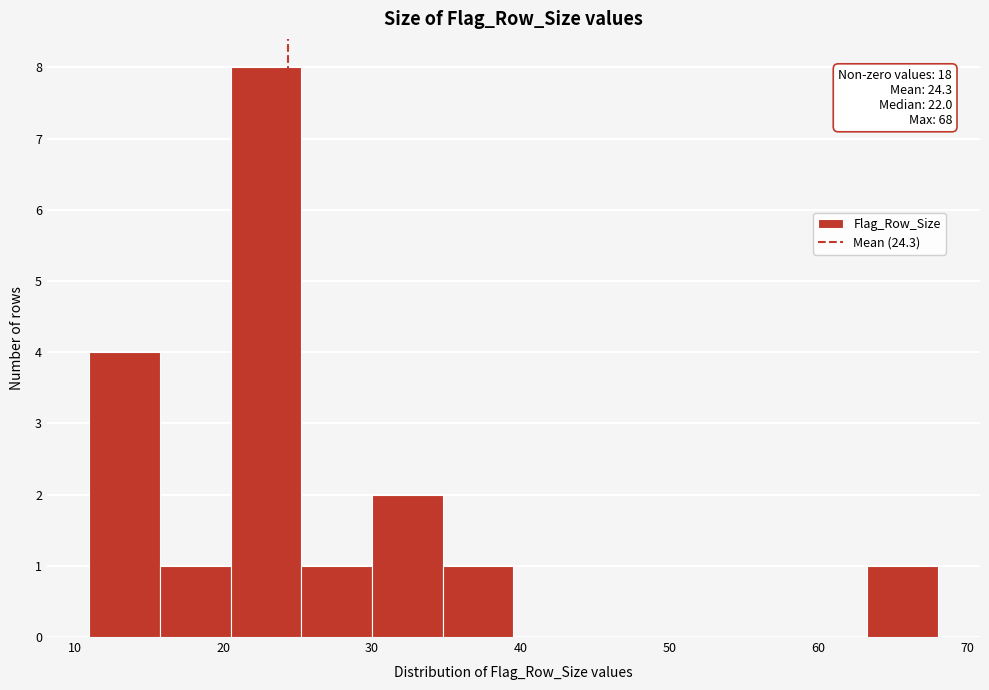

Over which range of the x-axis is the bar tallest?

21 to 25